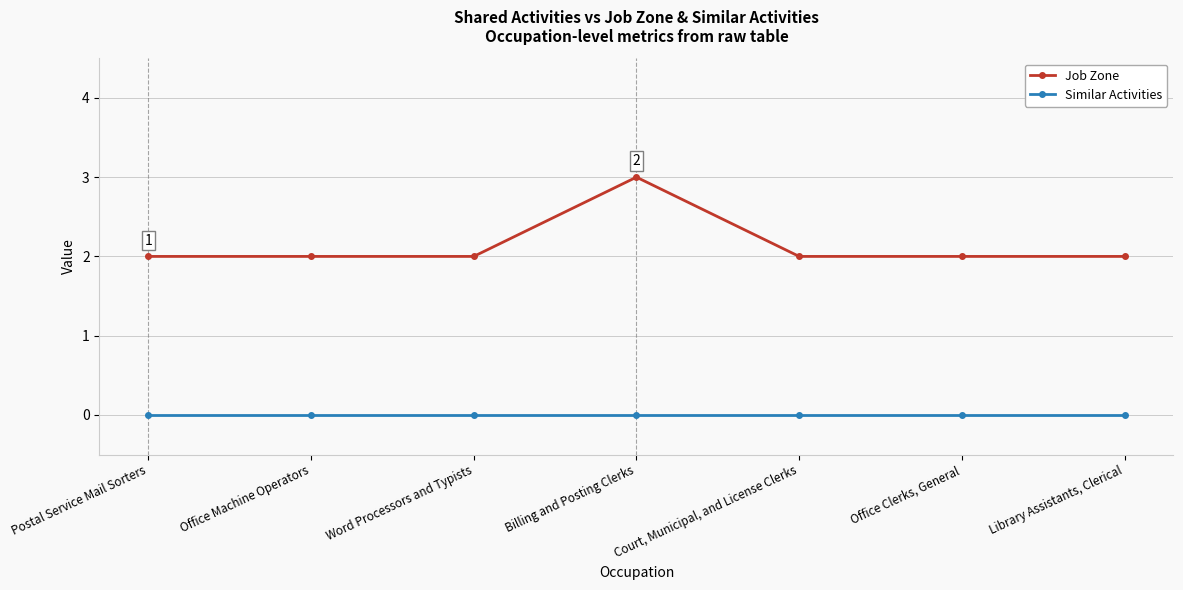

True or false: Similar Activities and Job Zone intersect in this chart.

False